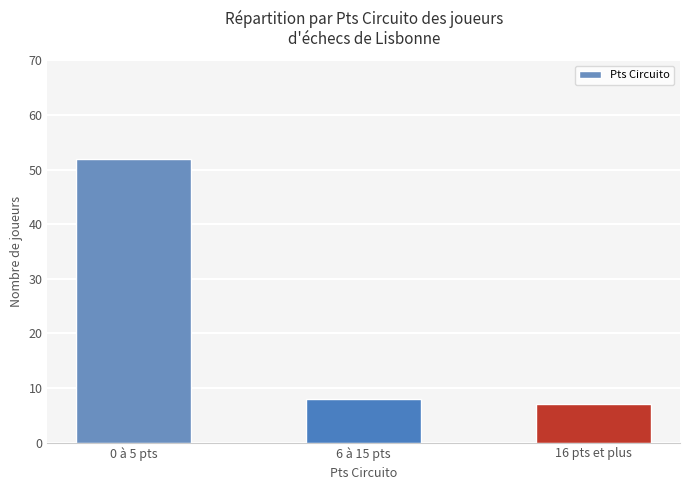

Between 0 à 5 pts and 6 à 15 pts, which is larger?

0 à 5 pts